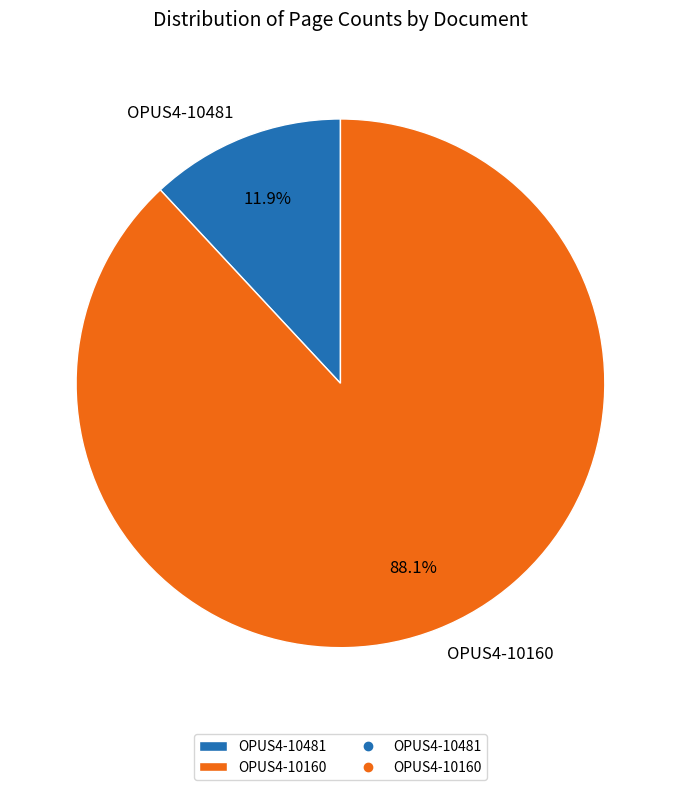

How many slices are in this pie chart?

2